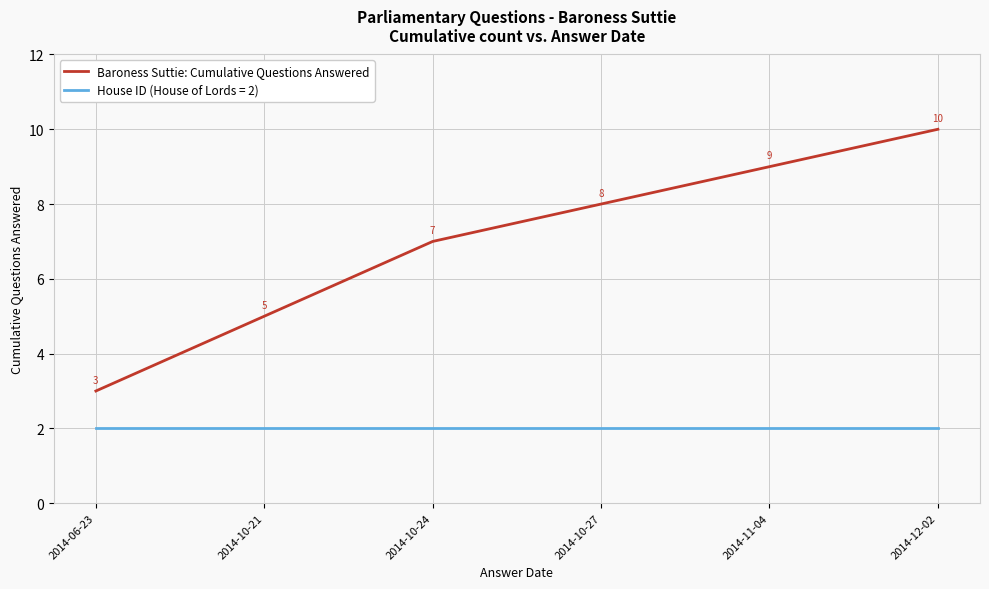

What is the difference between the maximum and minimum values in the Baroness Suttie: Cumulative Questions Answered series?

7